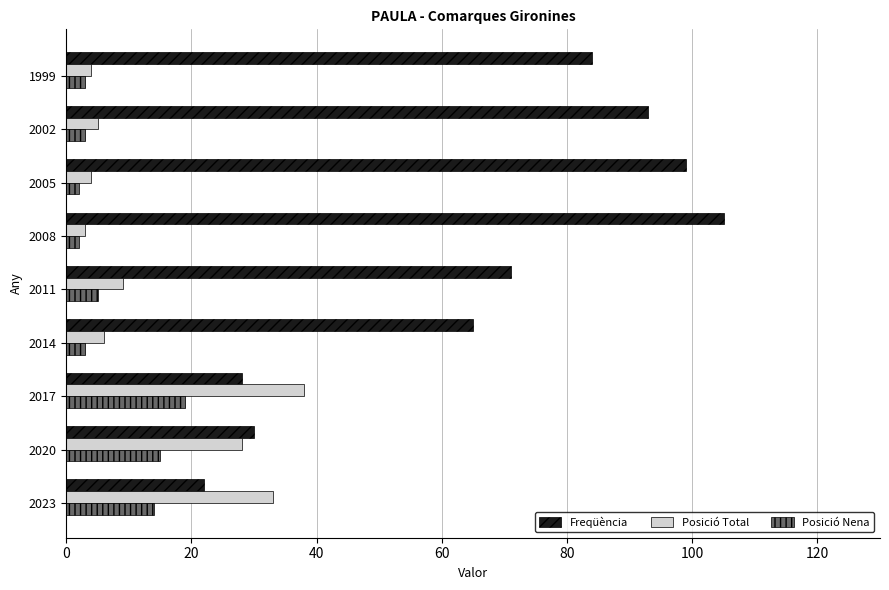

What is the average value of the Posició Nena series?

7